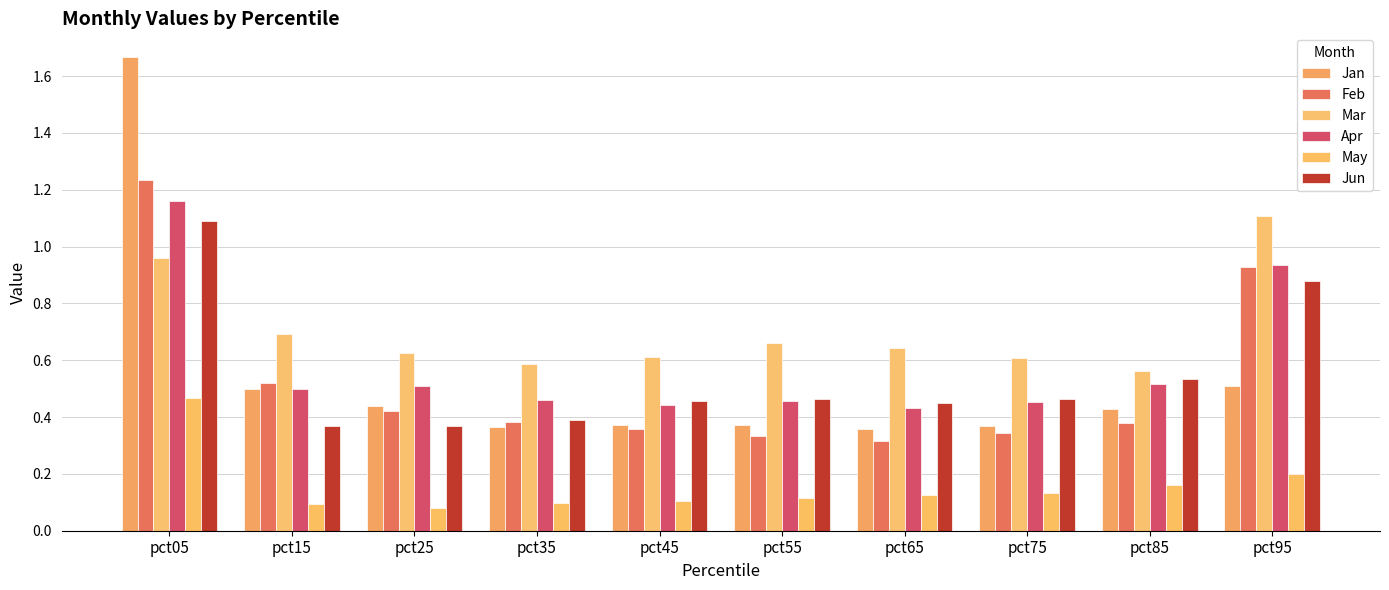

At which category is the sum across all series the highest?

pct05